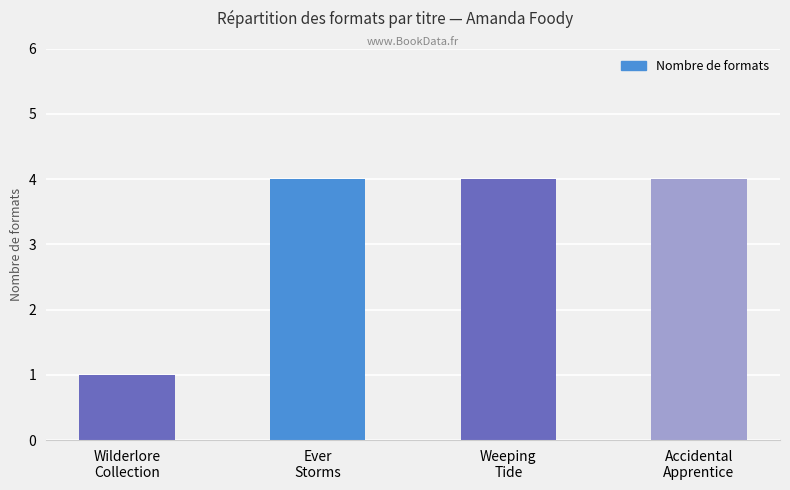

Reading left to right, transcribe all the data shown in this chart.

Wilderlore
Collection=1	Ever
Storms=4	Weeping
Tide=4	Accidental
Apprentice=4